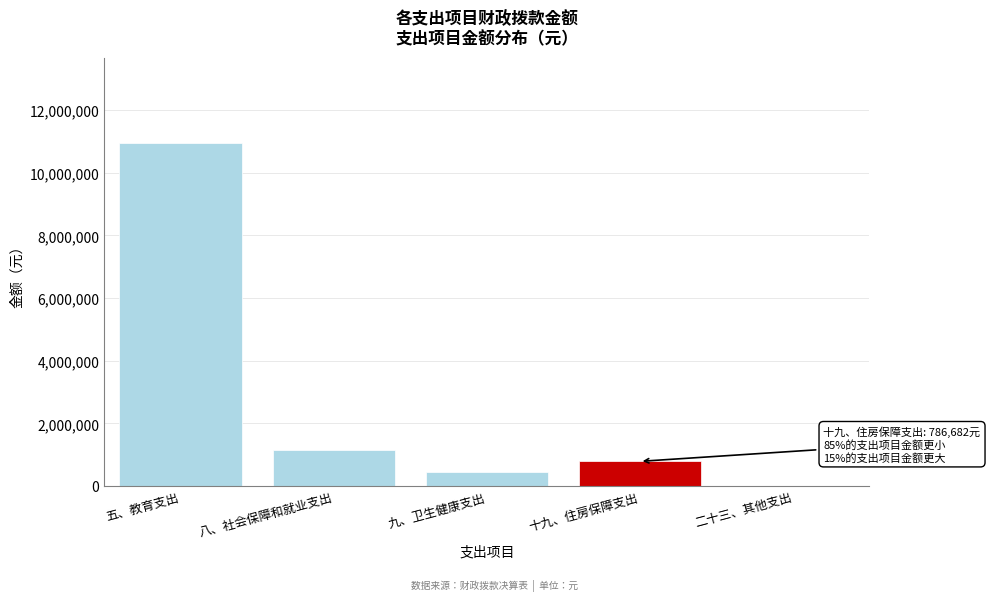

Reading right to left, transcribe all the data shown in this chart.

二十三、其他支出=11994.8	十九、住房保障支出=786681.6	九、卫生健康支出=447406.5	八、社会保障和就业支出=1147844.1	五、教育支出=10939864.8